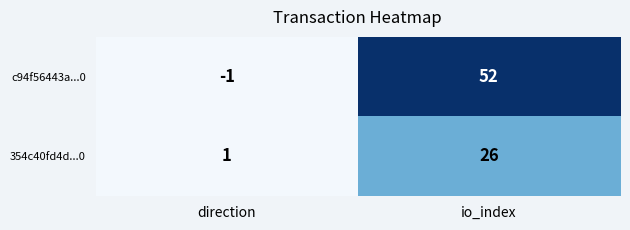

At direction, list the series in order from largest to smallest.

354c40fd4d...0, c94f56443a...0